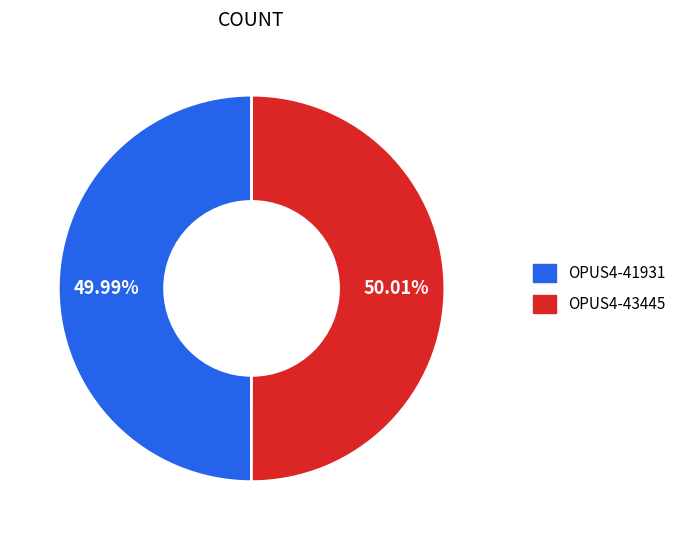

Combined, do OPUS4-41931 and OPUS4-43445 account for over 50%?

Yes